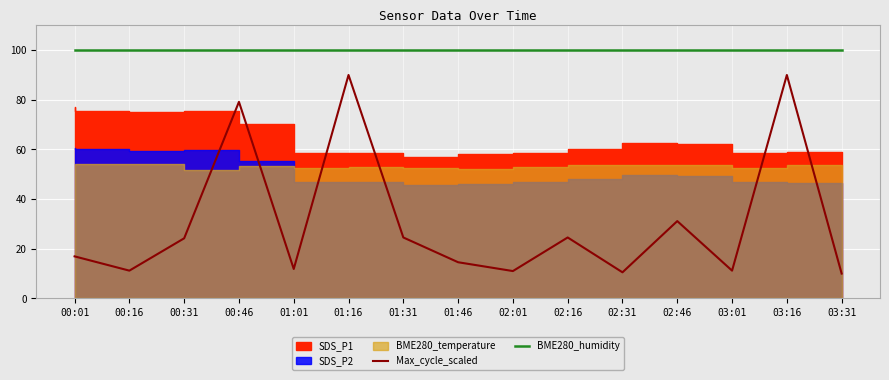

Is the value of Max_cycle_scaled at 02:46 greater than the value of BME280_humidity at 00:31?

No